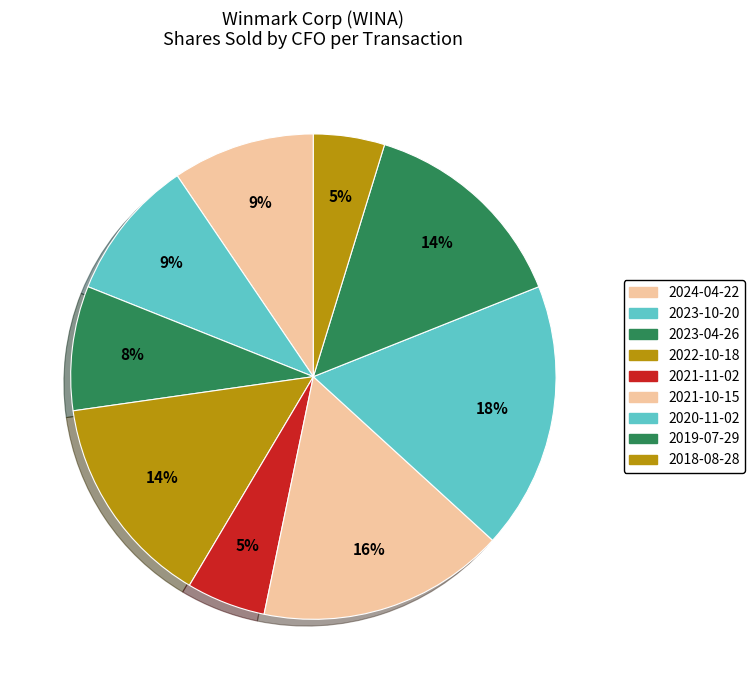

Is it true that 2020-11-02 is 18% of the pie?

True